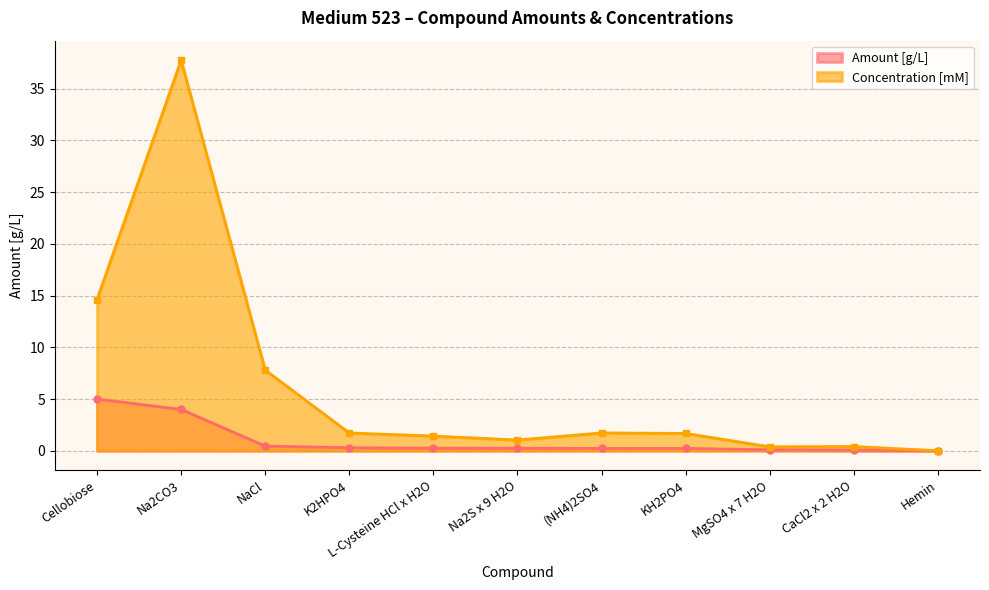

Is the value of Concentration [mM] at L-Cysteine HCl x H2O greater than the value of Amount [g/L] at MgSO4 x 7 H2O?

Yes